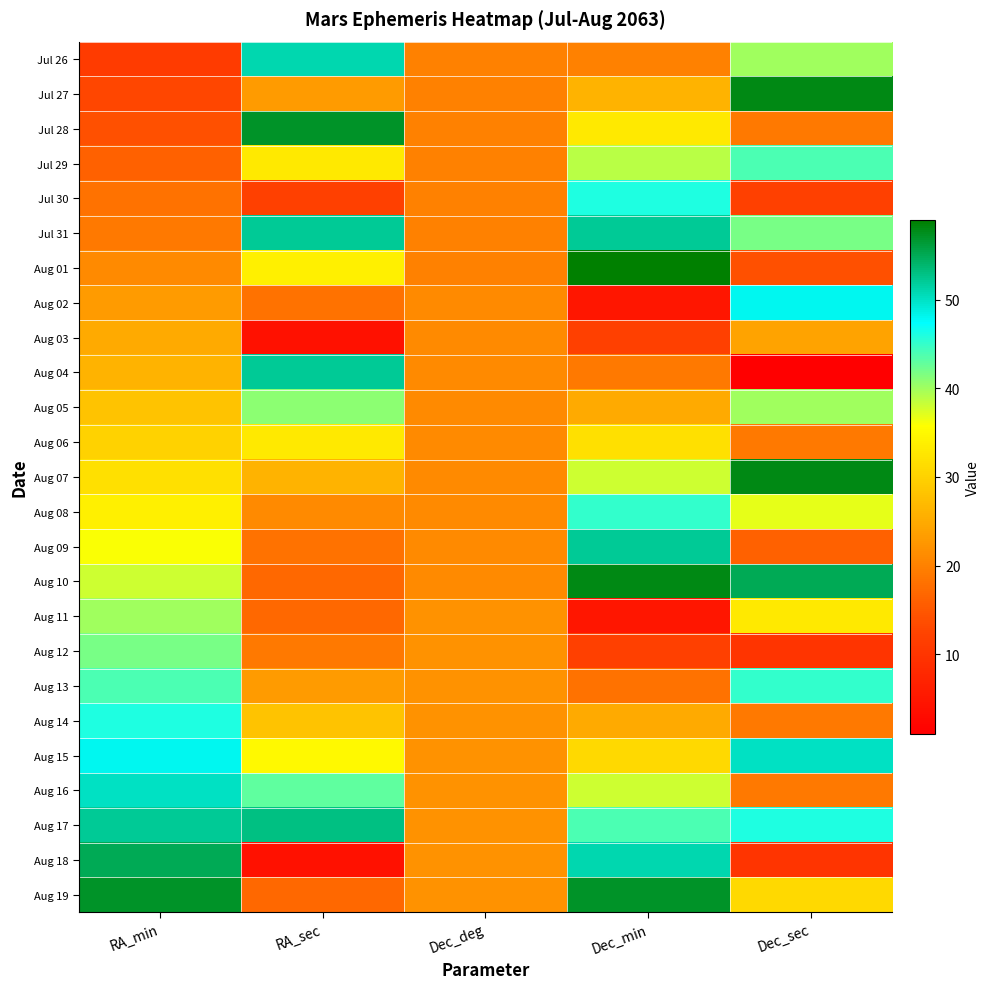

Reading right to left, extract all data points from this chart.

Jul 26: Dec_sec=40	Dec_min=20	Dec_deg=20	RA_sec=51	RA_min=11
Jul 27: Dec_sec=58	Dec_min=26	Dec_deg=20	RA_sec=23	RA_min=13
Jul 28: Dec_sec=19	Dec_min=33	Dec_deg=20	RA_sec=57	RA_min=14
Jul 29: Dec_sec=44	Dec_min=39	Dec_deg=20	RA_sec=33	RA_min=16
Jul 30: Dec_sec=12	Dec_min=46	Dec_deg=20	RA_sec=12	RA_min=18
Jul 31: Dec_sec=42	Dec_min=52	Dec_deg=20	RA_sec=52	RA_min=19
Aug 01: Dec_sec=14	Dec_min=59	Dec_deg=20	RA_sec=34	RA_min=21
Aug 02: Dec_sec=48	Dec_min=5	Dec_deg=21	RA_sec=18	RA_min=23
Aug 03: Dec_sec=24	Dec_min=12	Dec_deg=21	RA_sec=4	RA_min=25
Aug 04: Dec_sec=1	Dec_min=19	Dec_deg=21	RA_sec=52	RA_min=26
Aug 05: Dec_sec=40	Dec_min=25	Dec_deg=21	RA_sec=41	RA_min=28
Aug 06: Dec_sec=19	Dec_min=32	Dec_deg=21	RA_sec=33	RA_min=30
Aug 07: Dec_sec=58	Dec_min=38	Dec_deg=21	RA_sec=26	RA_min=32
Aug 08: Dec_sec=37	Dec_min=45	Dec_deg=21	RA_sec=21	RA_min=34
Aug 09: Dec_sec=16	Dec_min=52	Dec_deg=21	RA_sec=18	RA_min=36
Aug 10: Dec_sec=55	Dec_min=58	Dec_deg=21	RA_sec=17	RA_min=38
Aug 11: Dec_sec=33	Dec_min=5	Dec_deg=22	RA_sec=17	RA_min=40
Aug 12: Dec_sec=10	Dec_min=12	Dec_deg=22	RA_sec=19	RA_min=42
Aug 13: Dec_sec=45	Dec_min=18	Dec_deg=22	RA_sec=23	RA_min=44
Aug 14: Dec_sec=19	Dec_min=25	Dec_deg=22	RA_sec=28	RA_min=46
Aug 15: Dec_sec=50	Dec_min=31	Dec_deg=22	RA_sec=35	RA_min=48
Aug 16: Dec_sec=19	Dec_min=38	Dec_deg=22	RA_sec=43	RA_min=50
Aug 17: Dec_sec=46	Dec_min=44	Dec_deg=22	RA_sec=53	RA_min=52
Aug 18: Dec_sec=10	Dec_min=51	Dec_deg=22	RA_sec=4	RA_min=55
Aug 19: Dec_sec=31	Dec_min=57	Dec_deg=22	RA_sec=17	RA_min=57